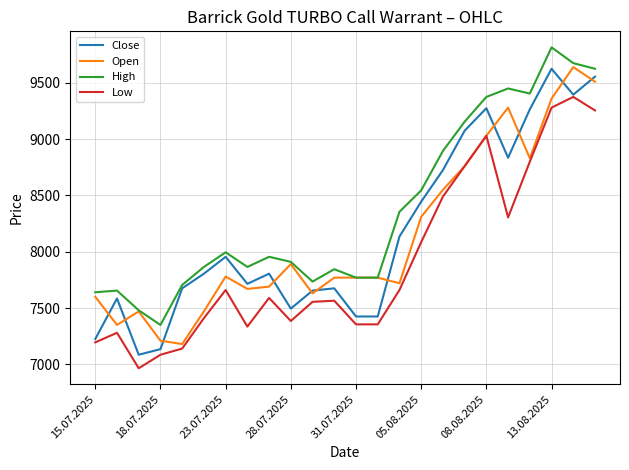

What is the maximum value shown in the chart?

9815